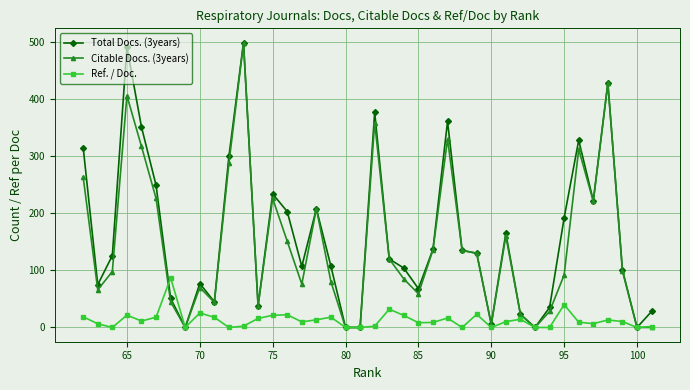

What is the maximum value shown in the chart?

499.0